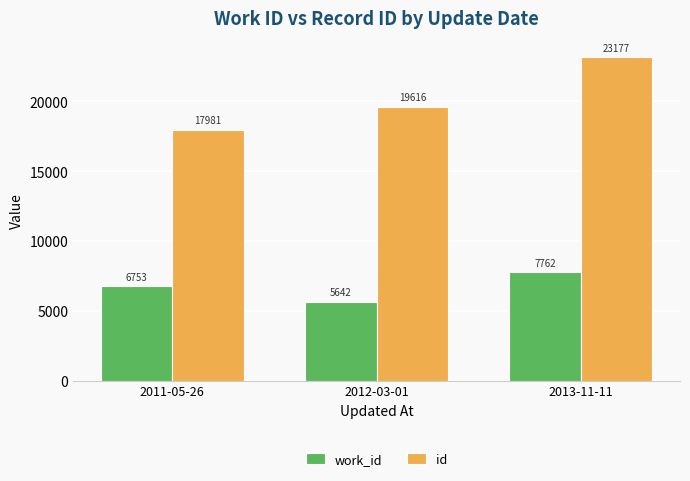

At how many categories does at least one series exceed 20358?

1